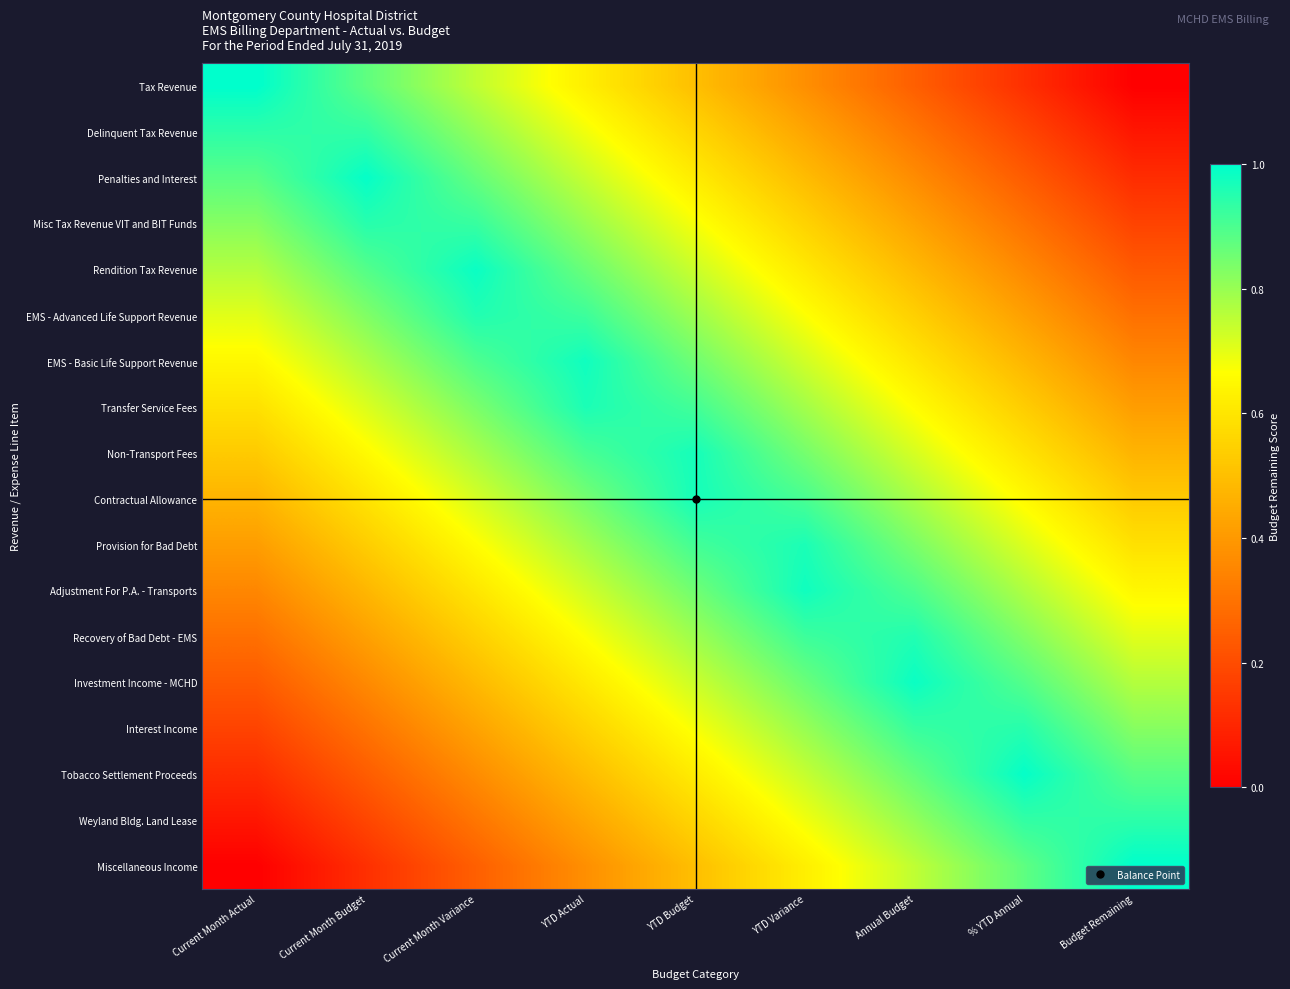

What is the total value across all series at YTD Budget?

13.2